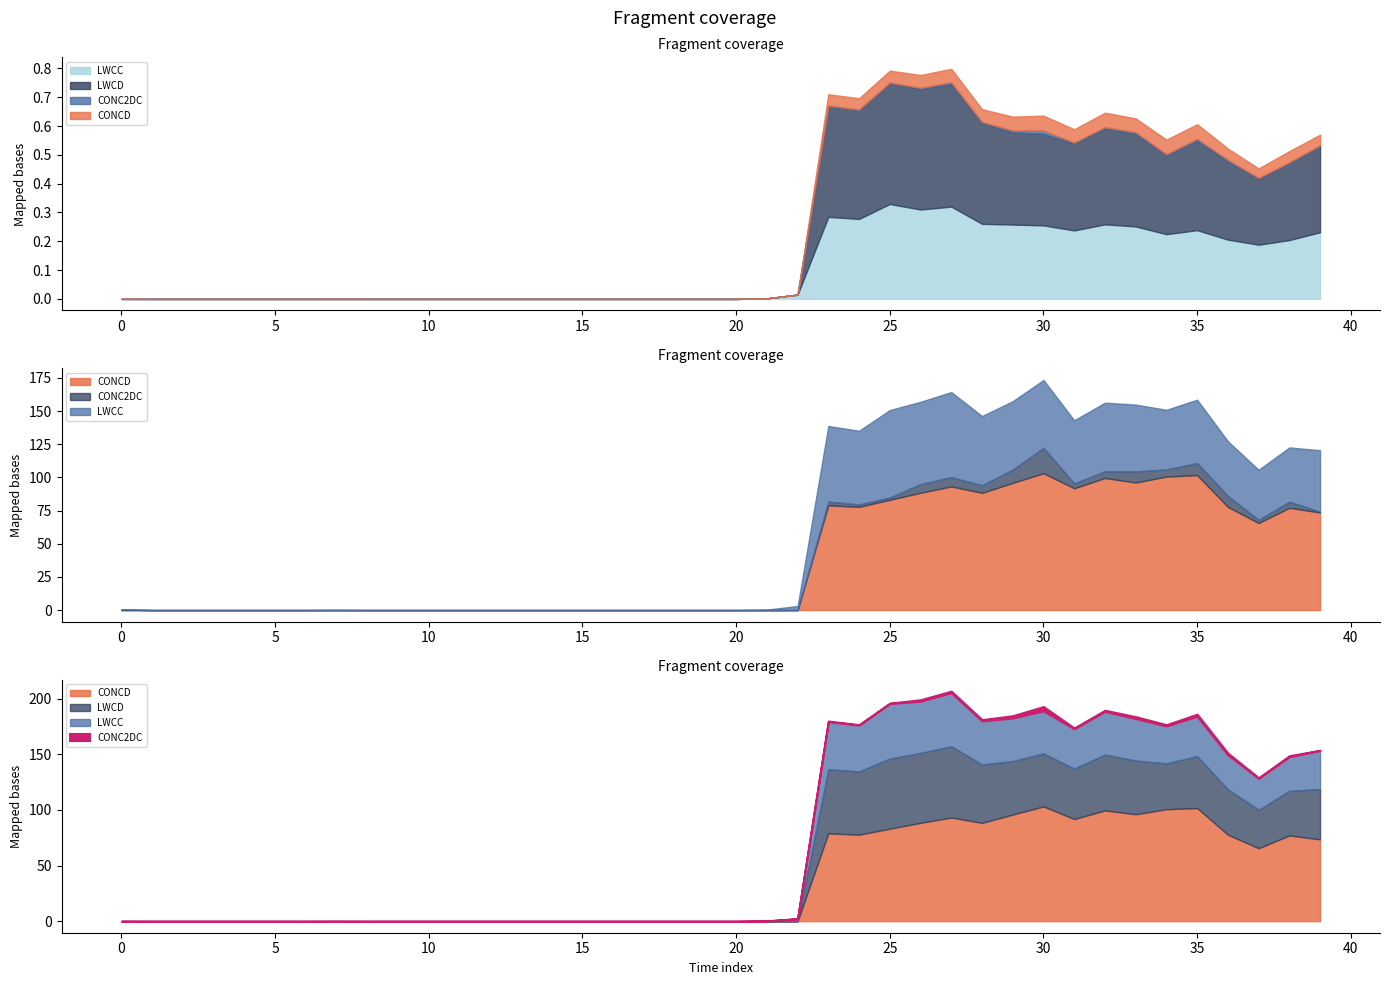

Does the chart have visible grid lines?

No